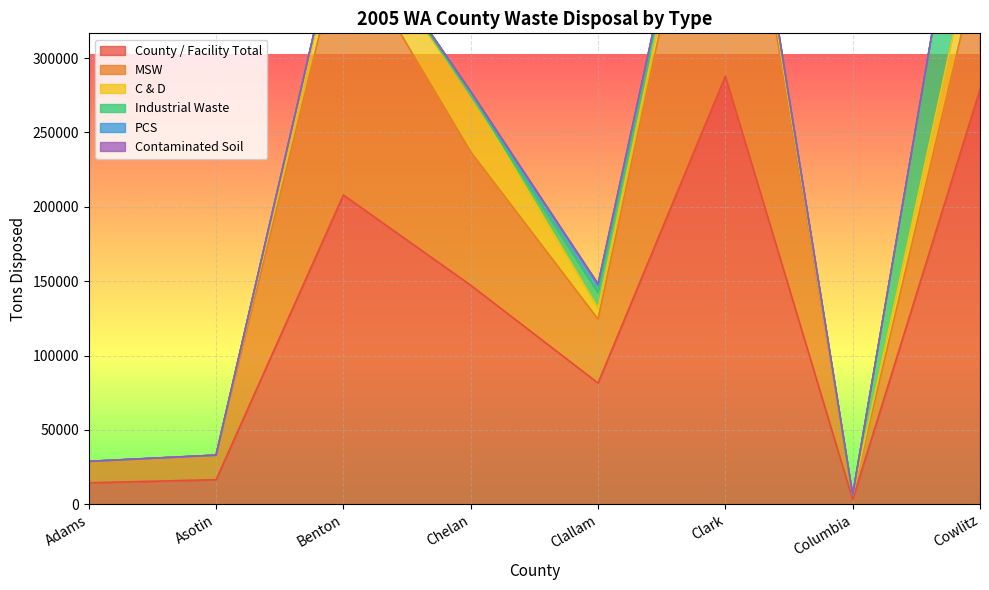

What is the sum of all County / Facility Total values?

1037722.4